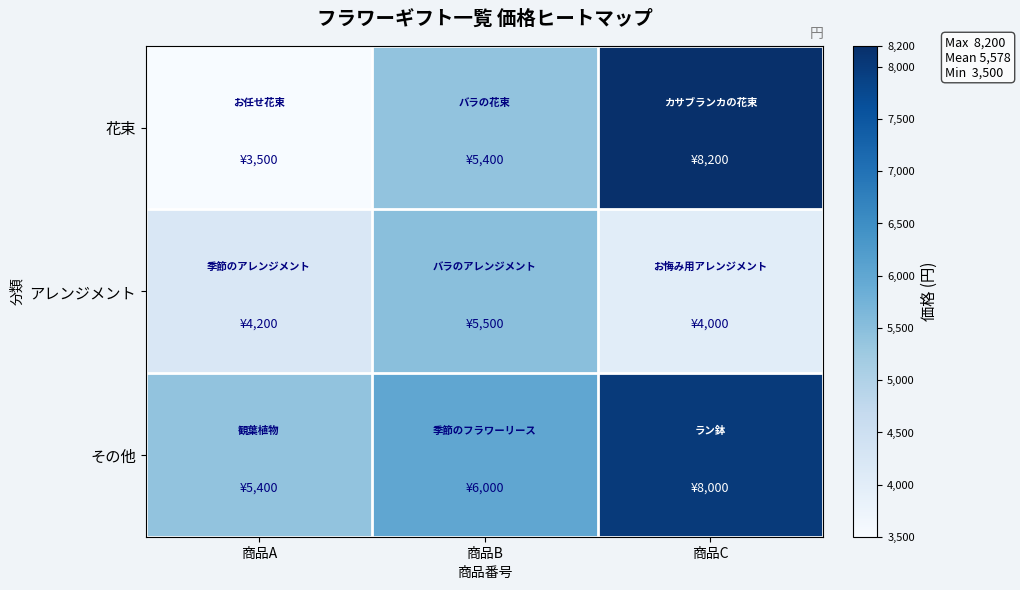

Rank the series by their average value, from highest to lowest.

その他, 花束, アレンジメント